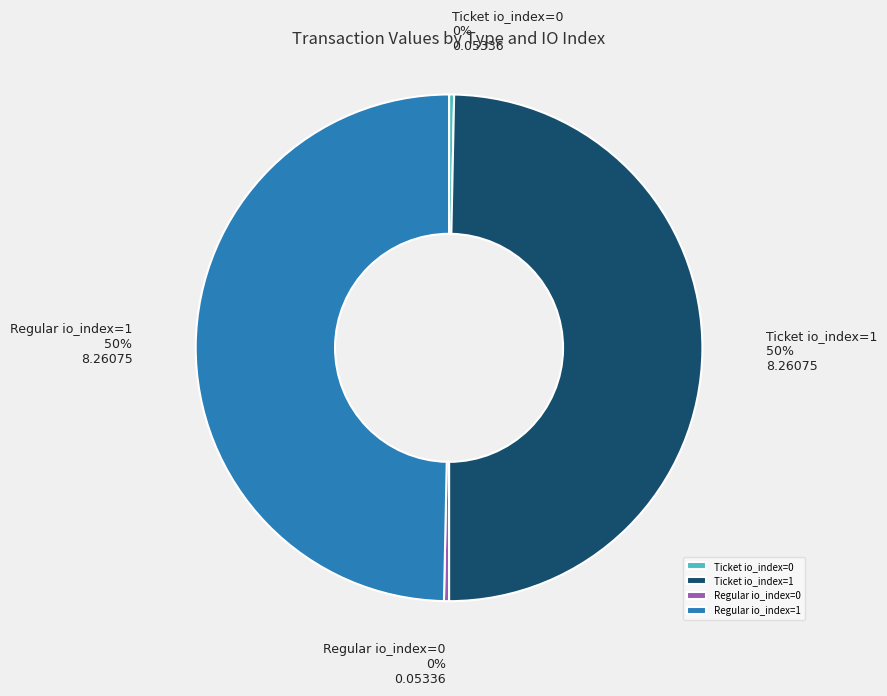

Which has a higher value, Regular io_index=1 or Ticket io_index=0?

Regular io_index=1